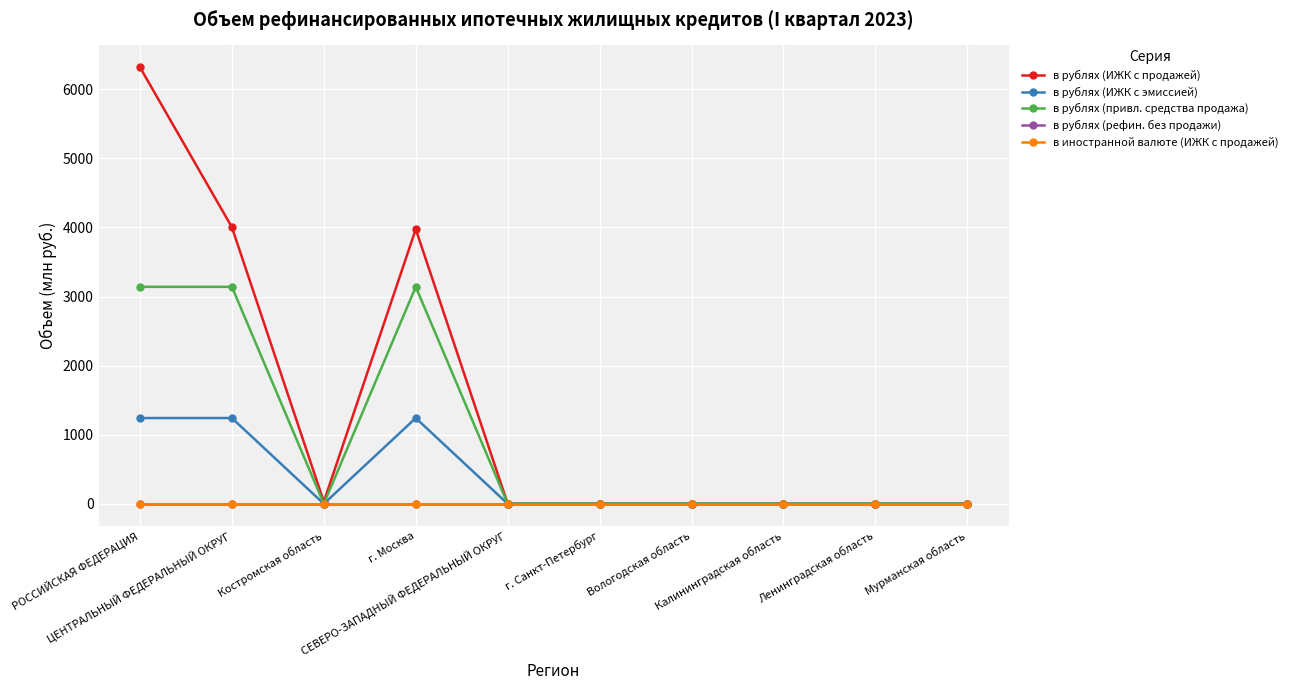

At which label does в рублях (рефин. без продажи) reach its minimum?

РОССИЙСКАЯ ФЕДЕРАЦИЯ